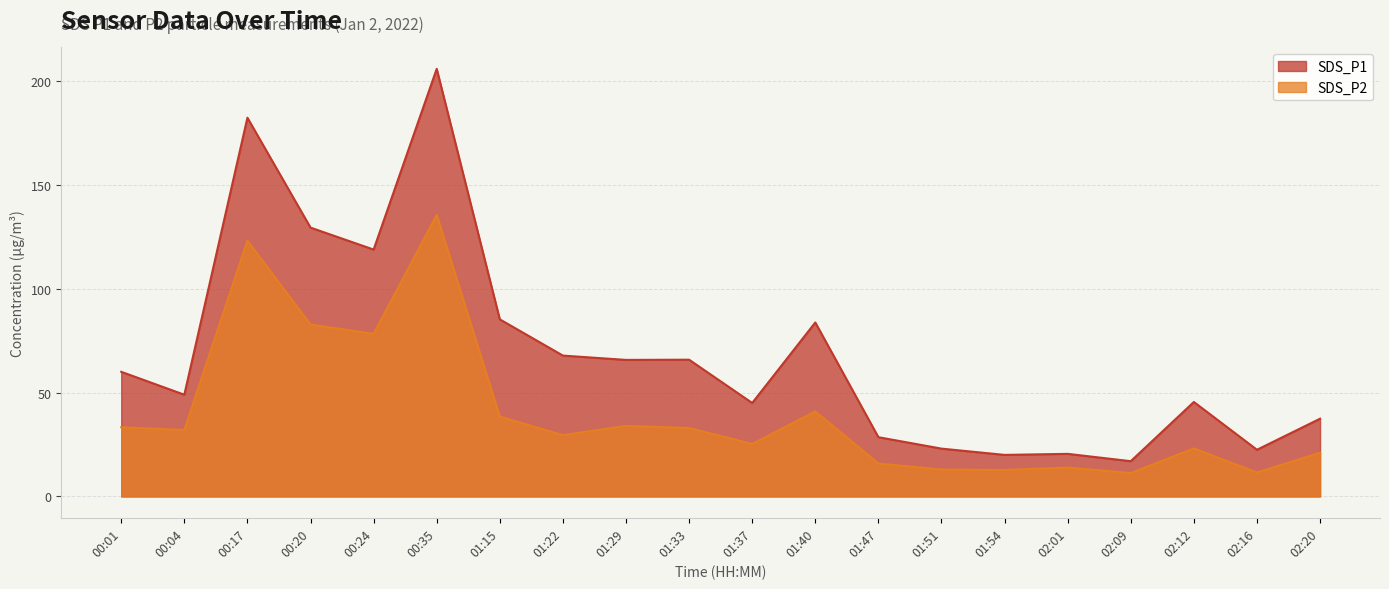

At which label does SDS_P1 first exceed 59?

00:01